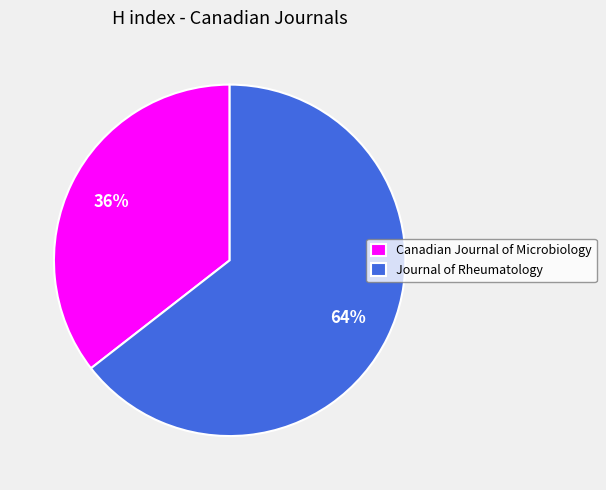

Between Journal of Rheumatology and Canadian Journal of Microbiology, which is larger?

Journal of Rheumatology